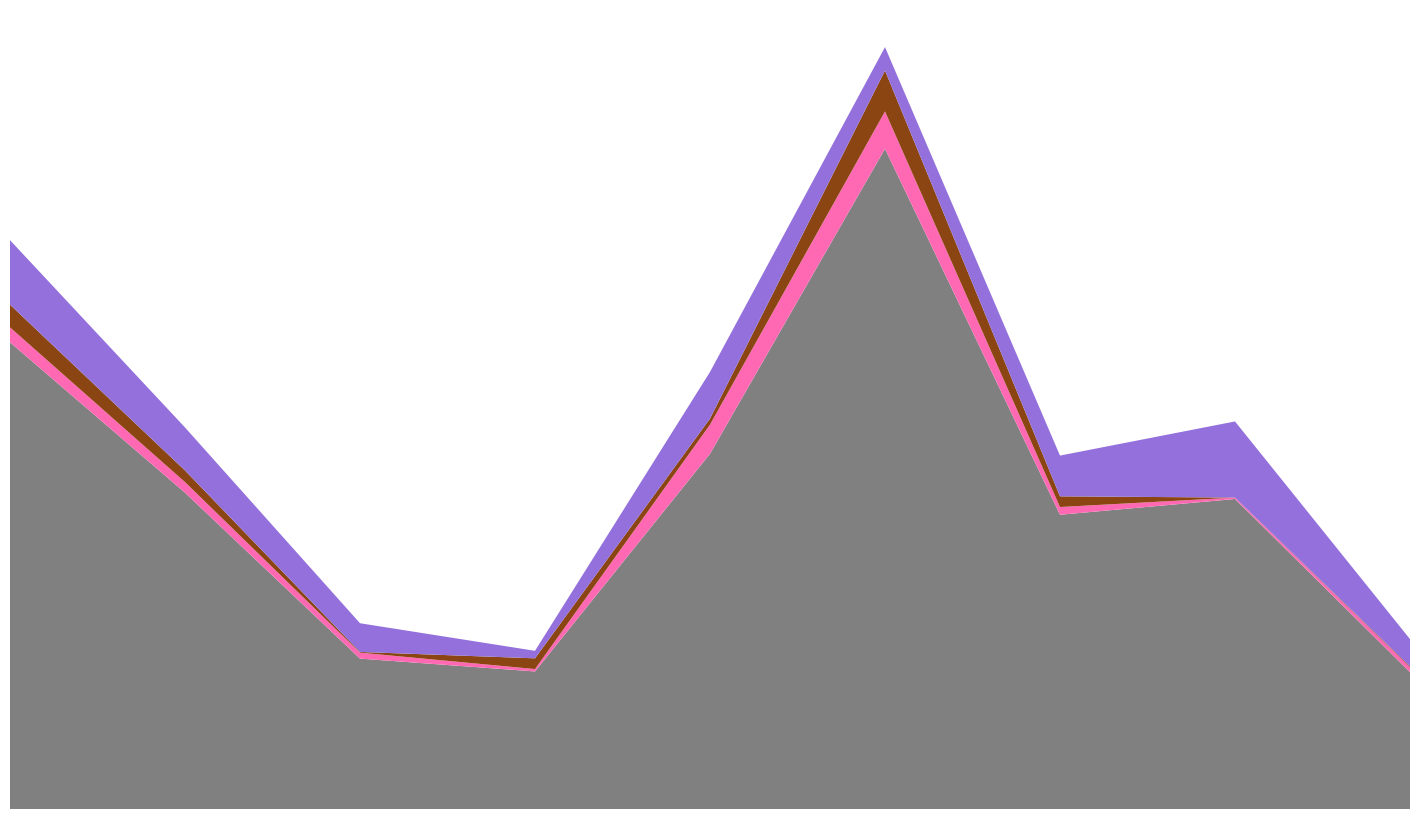

Reading left to right, what are all the values shown in this chart?

Калорийность: Каша рисовая молочная=185.3	Какао с молоком=125.6	Хлеб пшеничный=59.7	Салат из капусты и моркови=54.6	Суп картофельный с бобовыми=141.0	Котлета рубленная=262.1	Макароны отварные=116.8	Компот из сухофруктов=123.1	Хлеб ржаной=54.3
Белки: Каша рисовая молочная=5.9	Какао с молоком=4.2	Хлеб пшеничный=2.4	Салат из капусты и моркови=0.9	Суп картофельный с бобовыми=11.6	Котлета рубленная=14.8	Макароны отварные=3.1	Компот из сухофруктов=0.6	Хлеб ржаной=2.0
Жиры: Каша рисовая молочная=9.0	Какао с молоком=4.6	Хлеб пшеничный=0.3	Салат из капусты и моркови=4.3	Суп картофельный с бобовыми=2.4	Котлета рубленная=16.2	Макароны отварные=4.2	Компот из сухофруктов=0.0	Хлеб ржаной=0.4
Углеводы: Каша рисовая молочная=25.6	Какао с молоком=17.1	Хлеб пшеничный=11.4	Салат из капусты и моркови=3.0	Суп картофельный с бобовыми=18.5	Котлета рубленная=9.3	Макароны отварные=16.2	Компот из сухофруктов=30.2	Хлеб ржаной=10.8